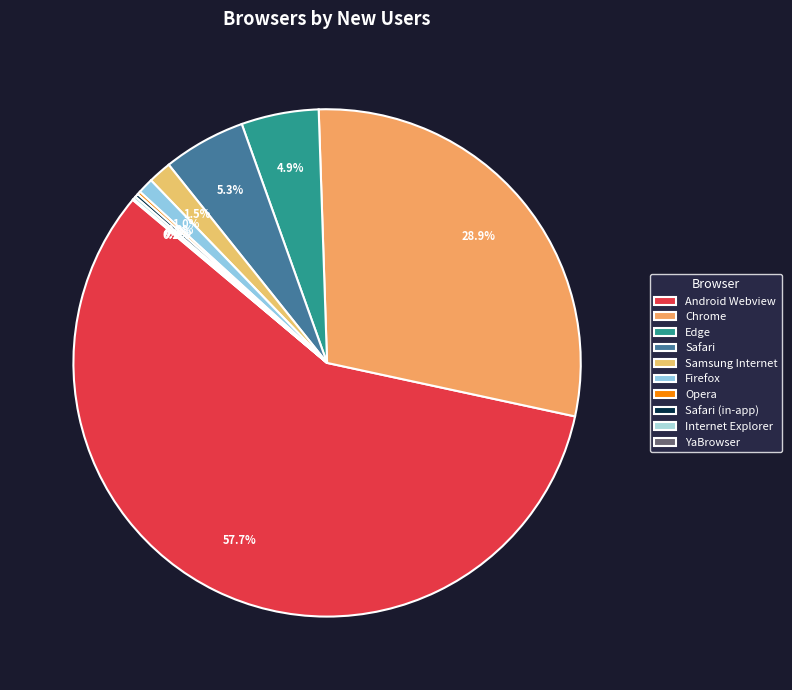

Count the number of slices in the pie.

10